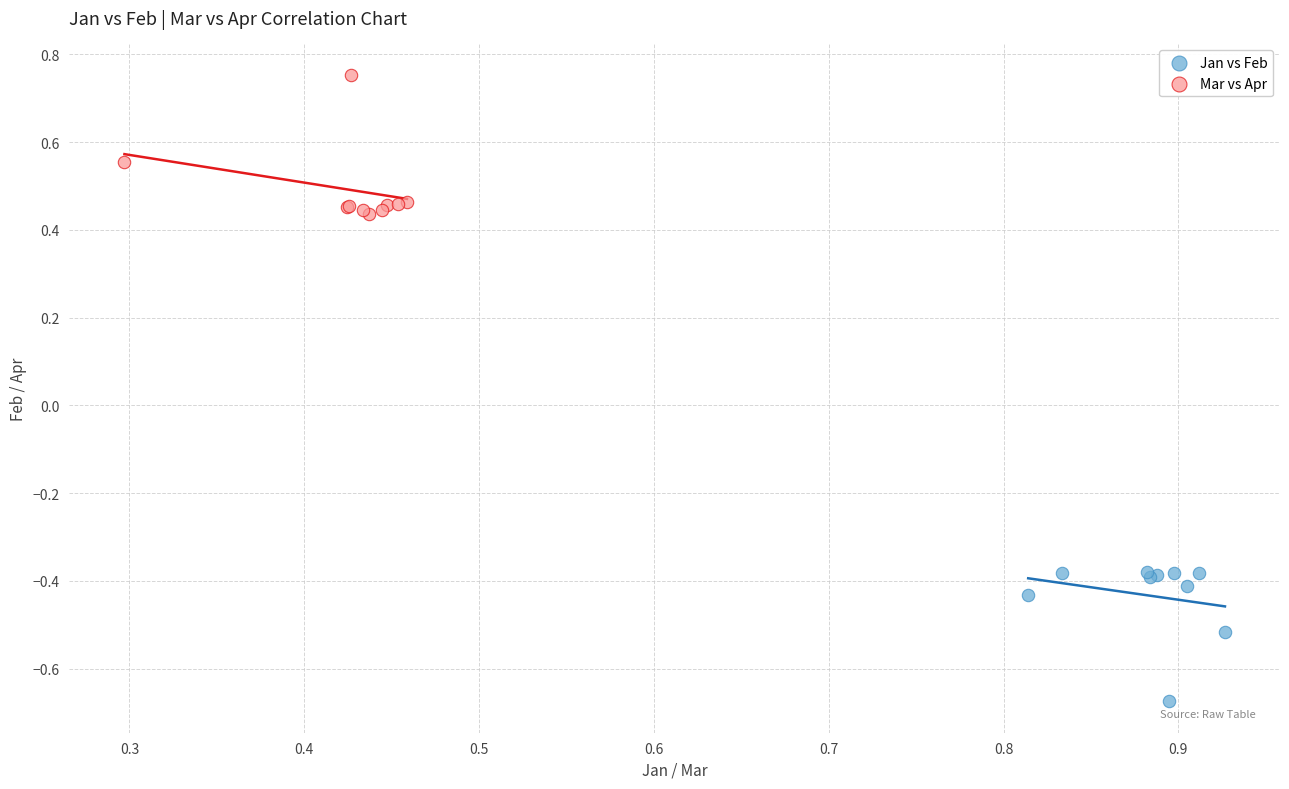

Which series contains the lowest Y value?

Jan vs Feb